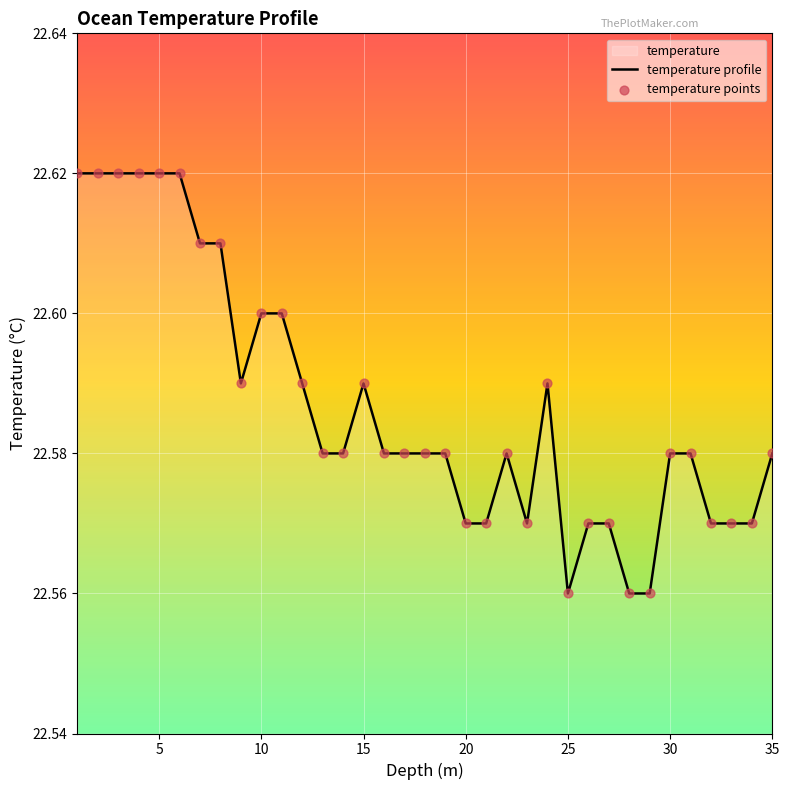

What is the ratio of the value at 10 to the value at 15?

1.0